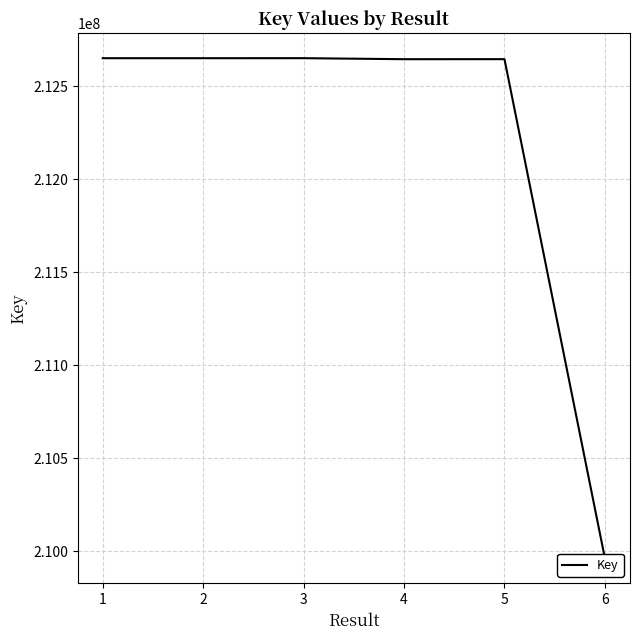

List the labels in order of value, smallest first.

6, 4, 5, 2, 1, 3